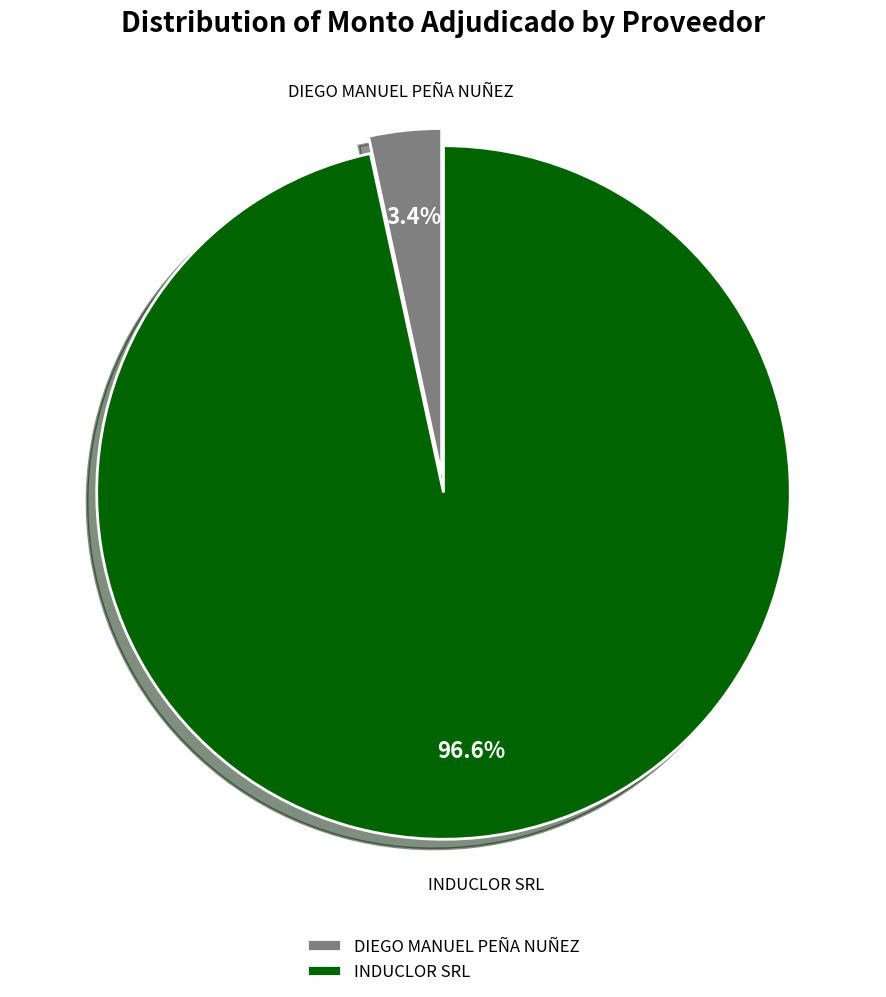

Is there a majority slice in this chart?

Yes